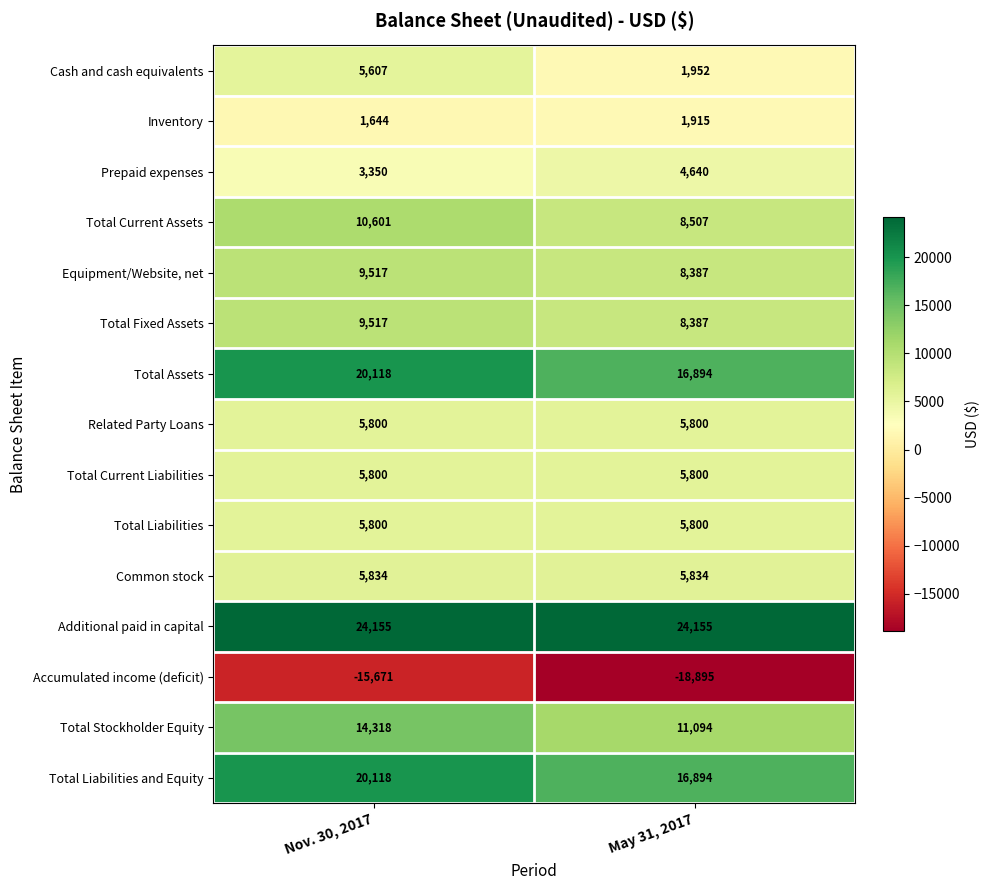

Reading left to right, list all the values displayed in this chart.

Cash and cash equivalents: Nov. 30, 2017=5607	May 31, 2017=1952
Inventory: Nov. 30, 2017=1644	May 31, 2017=1915
Prepaid expenses: Nov. 30, 2017=3350	May 31, 2017=4640
Total Current Assets: Nov. 30, 2017=10601	May 31, 2017=8507
Equipment/Website, net: Nov. 30, 2017=9517	May 31, 2017=8387
Total Fixed Assets: Nov. 30, 2017=9517	May 31, 2017=8387
Total Assets: Nov. 30, 2017=20118	May 31, 2017=16894
Related Party Loans: Nov. 30, 2017=5800	May 31, 2017=5800
Total Current Liabilities: Nov. 30, 2017=5800	May 31, 2017=5800
Total Liabilities: Nov. 30, 2017=5800	May 31, 2017=5800
Common stock: Nov. 30, 2017=5834	May 31, 2017=5834
Additional paid in capital: Nov. 30, 2017=24155	May 31, 2017=24155
Accumulated income (deficit): Nov. 30, 2017=-15671	May 31, 2017=-18895
Total Stockholder Equity: Nov. 30, 2017=14318	May 31, 2017=11094
Total Liabilities and Equity: Nov. 30, 2017=20118	May 31, 2017=16894